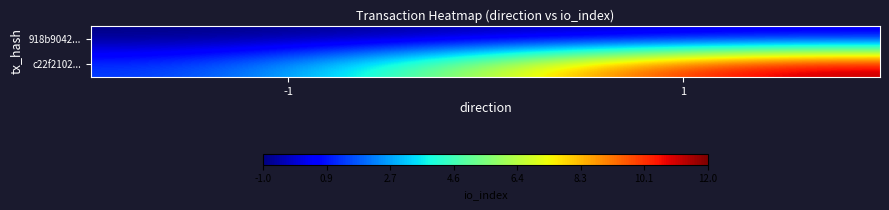

List the series in order of their peak value, lowest first.

918b9042..., c22f2102...